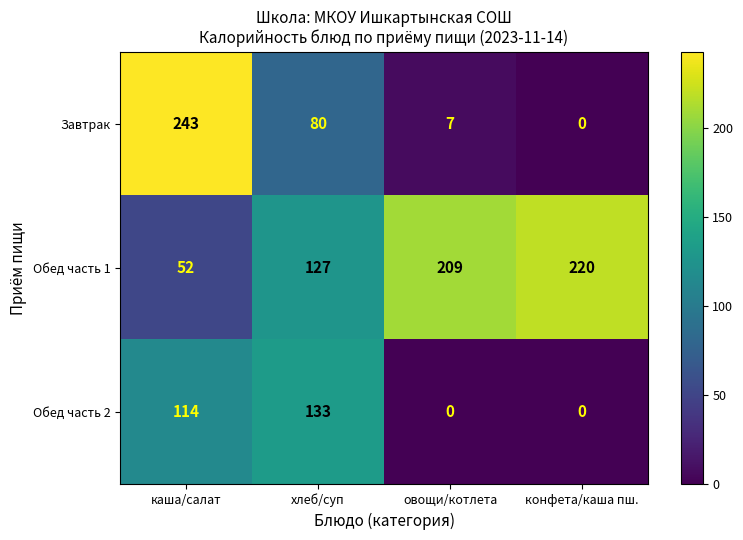

What is the average value of the Обед часть 1 series?

152